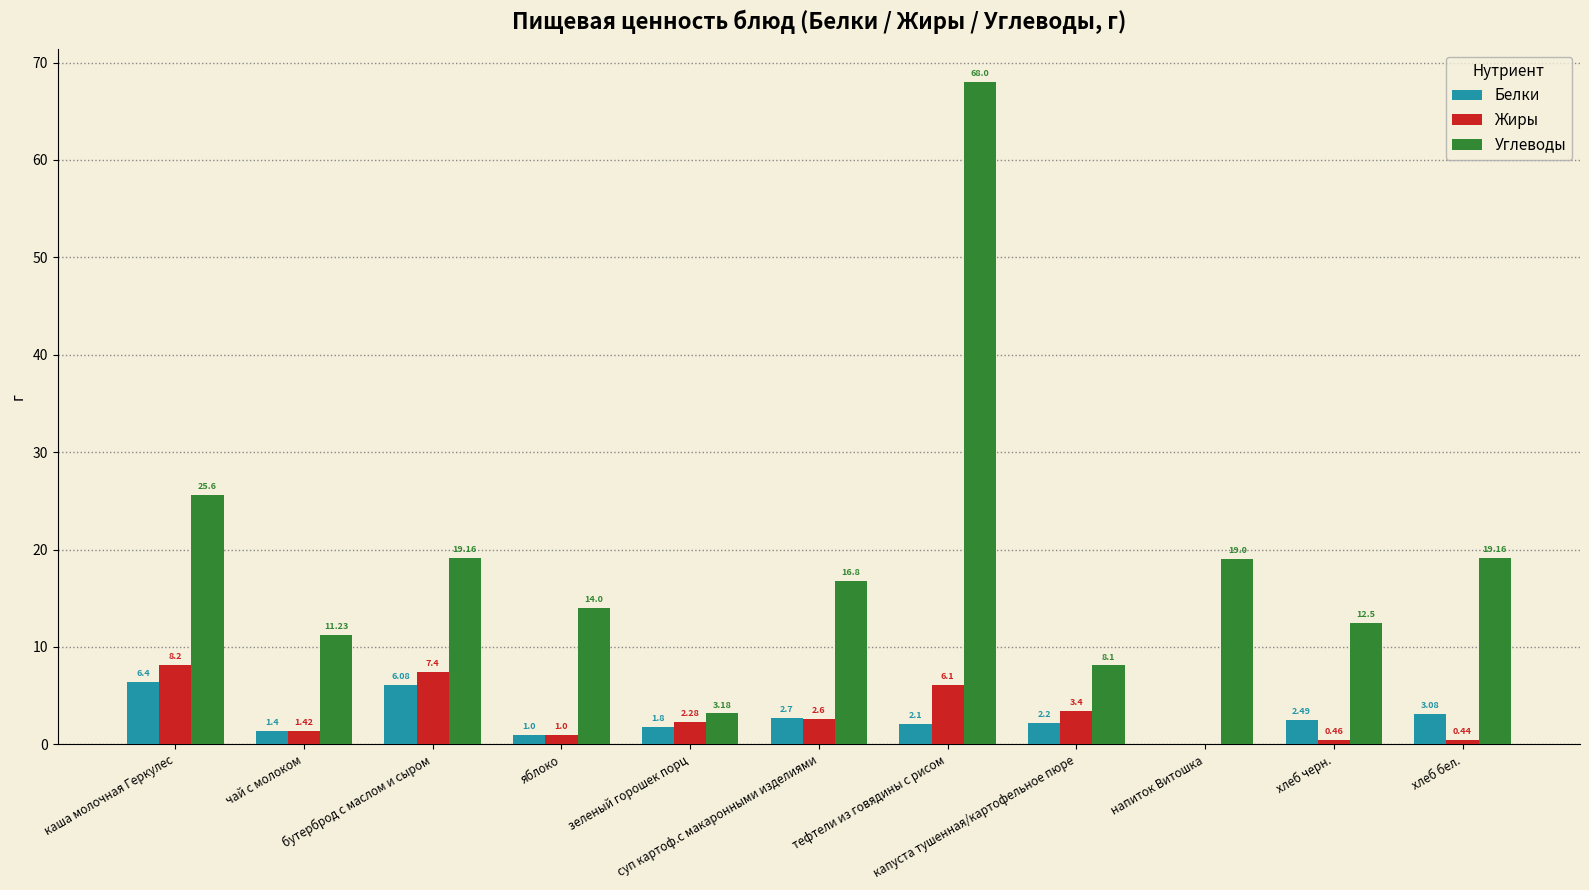

At which category is the sum across all series the highest?

тефтели из говядины с рисом